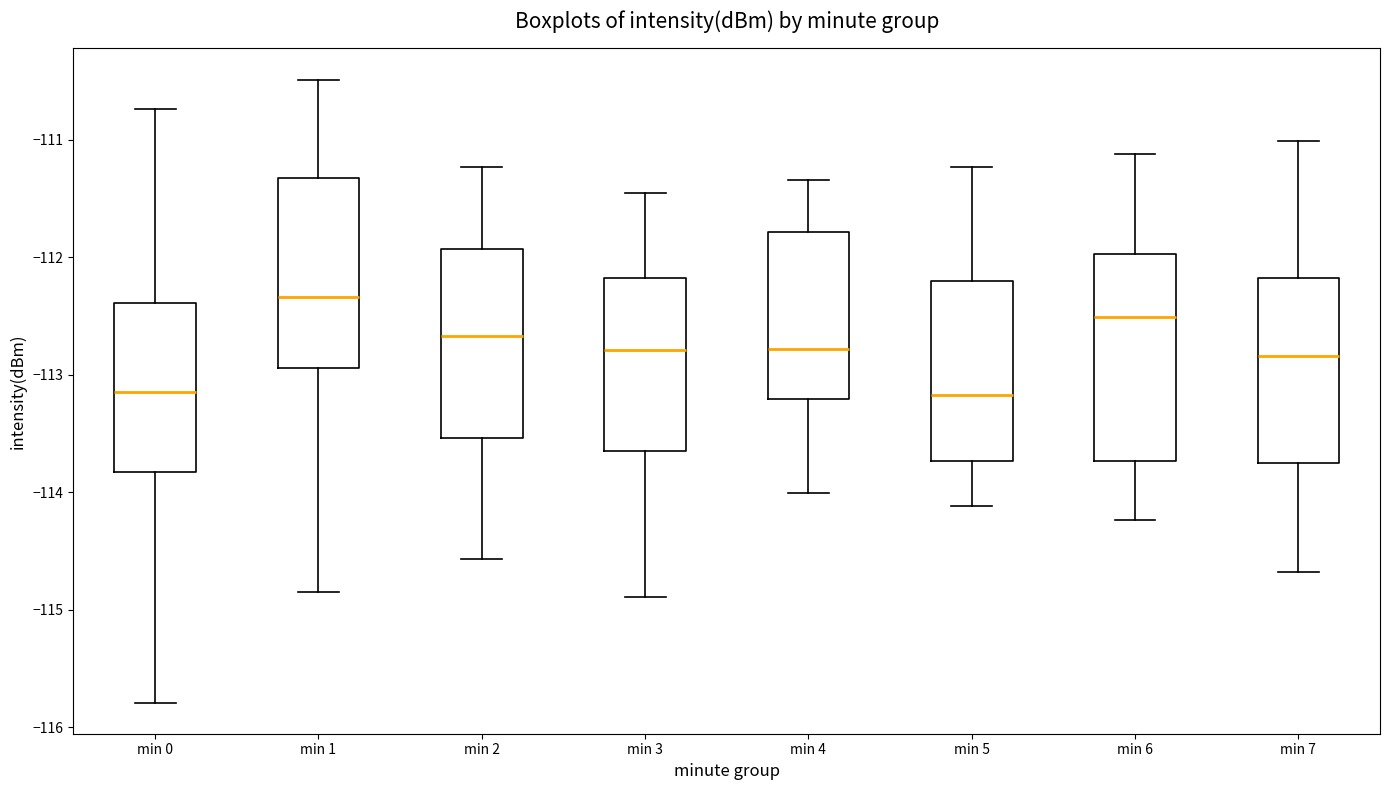

Reading left to right, transcribe this box plot: for each box, give where its median line is, the range the box spans, and where its two whiskers end, as read against the y-axis. The values are not printed on the chart, so give them approximately, as read against the axis.

min 0: median -113.1, box -113.8 to -112.4, whiskers -115.8 to -110.7
min 1: median -112.3, box -112.9 to -111.3, whiskers -114.8 to -110.5
min 2: median -112.7, box -113.5 to -111.9, whiskers -114.6 to -111.2
min 3: median -112.8, box -113.7 to -112.2, whiskers -114.9 to -111.5
min 4: median -112.8, box -113.2 to -111.8, whiskers -114.0 to -111.3
min 5: median -113.2, box -113.7 to -112.2, whiskers -114.1 to -111.2
min 6: median -112.5, box -113.7 to -112.0, whiskers -114.2 to -111.1
min 7: median -112.8, box -113.8 to -112.2, whiskers -114.7 to -111.0